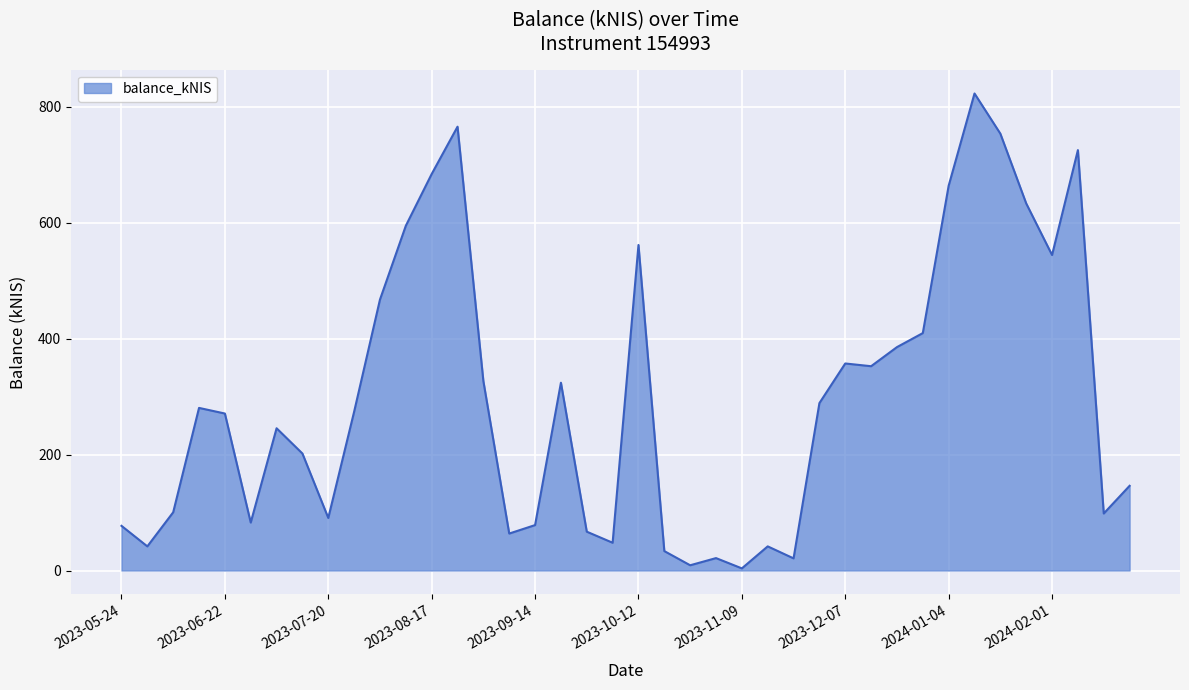

What is the difference between the maximum and minimum values?

819.2